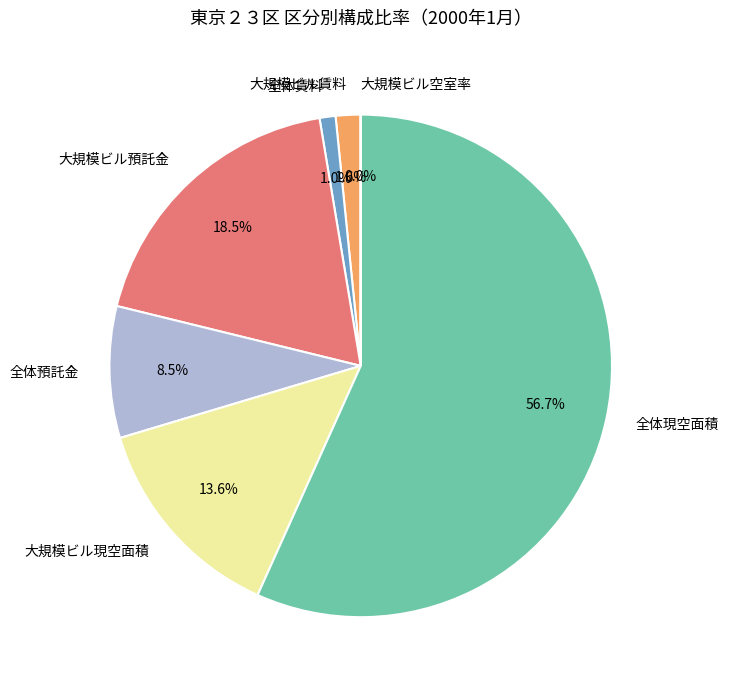

What is the largest slice in the pie chart?

全体現空面積